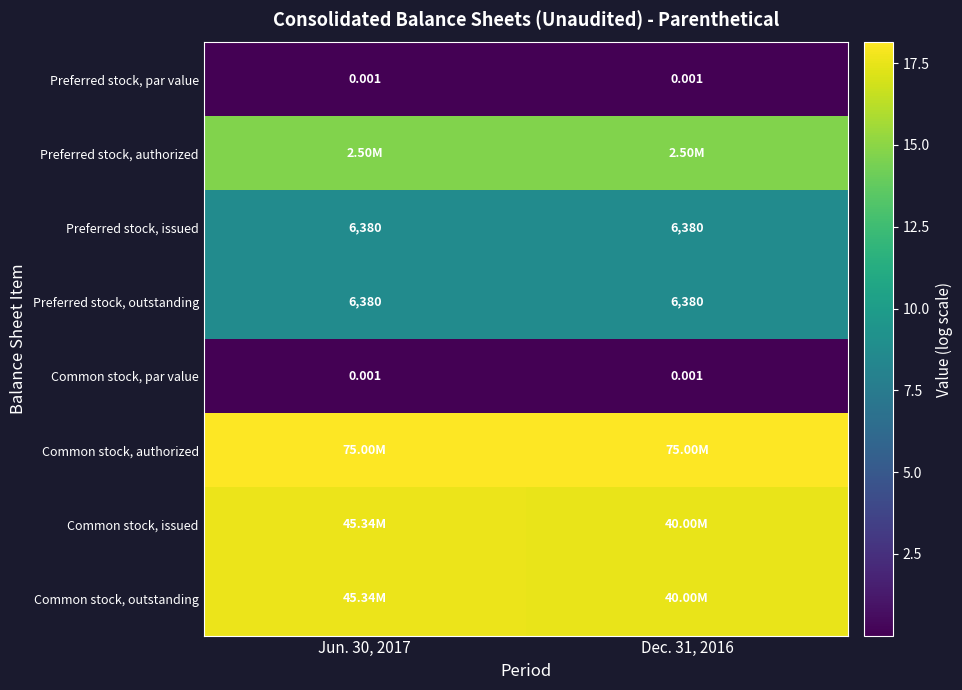

Rank the series at Jun. 30, 2017 from highest to lowest value.

Common stock, authorized, Common stock, issued, Common stock, outstanding, Preferred stock, authorized, Preferred stock, issued, Preferred stock, outstanding, Preferred stock, par value, Common stock, par value